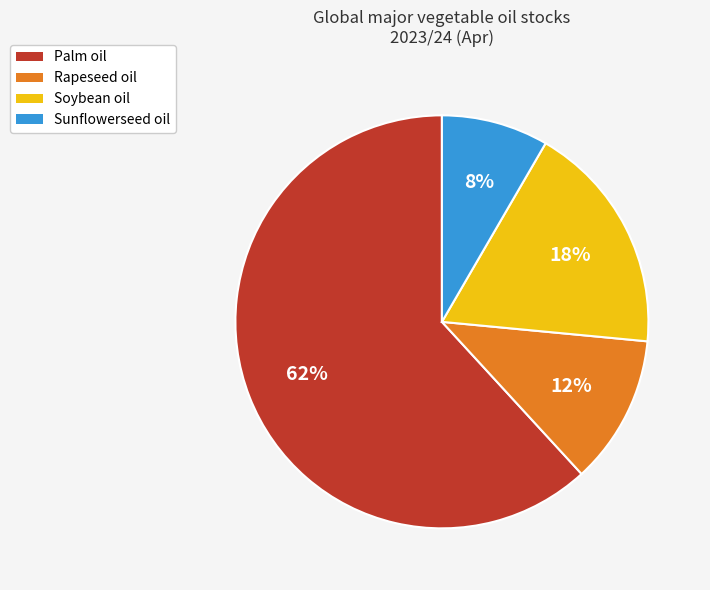

To the nearest percent, what is the average slice percentage?

25%